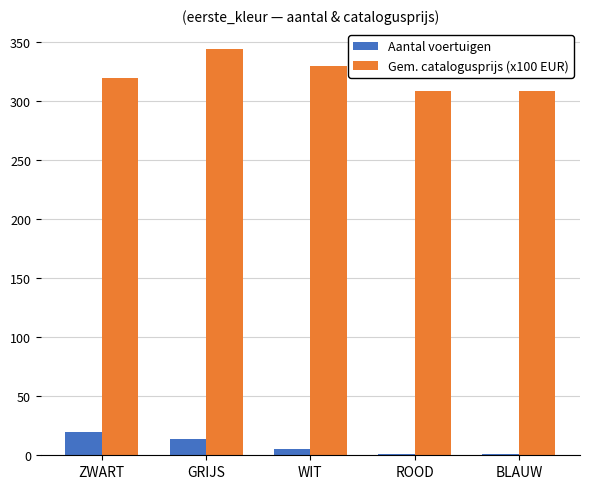

Reading left to right, what are all the values shown in this chart?

Aantal voertuigen: 20	14	5	1	1
Gem. catalogusprijs (x100 EUR): 320	344	330	309	309